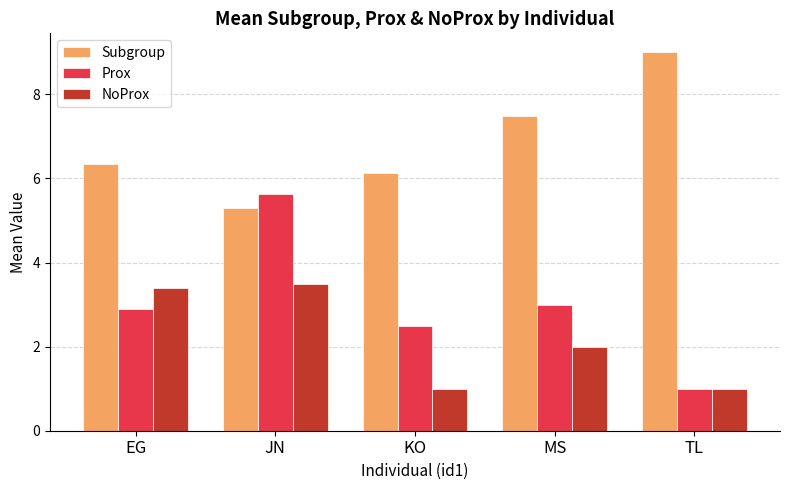

At how many categories does at least one series exceed 3?

5